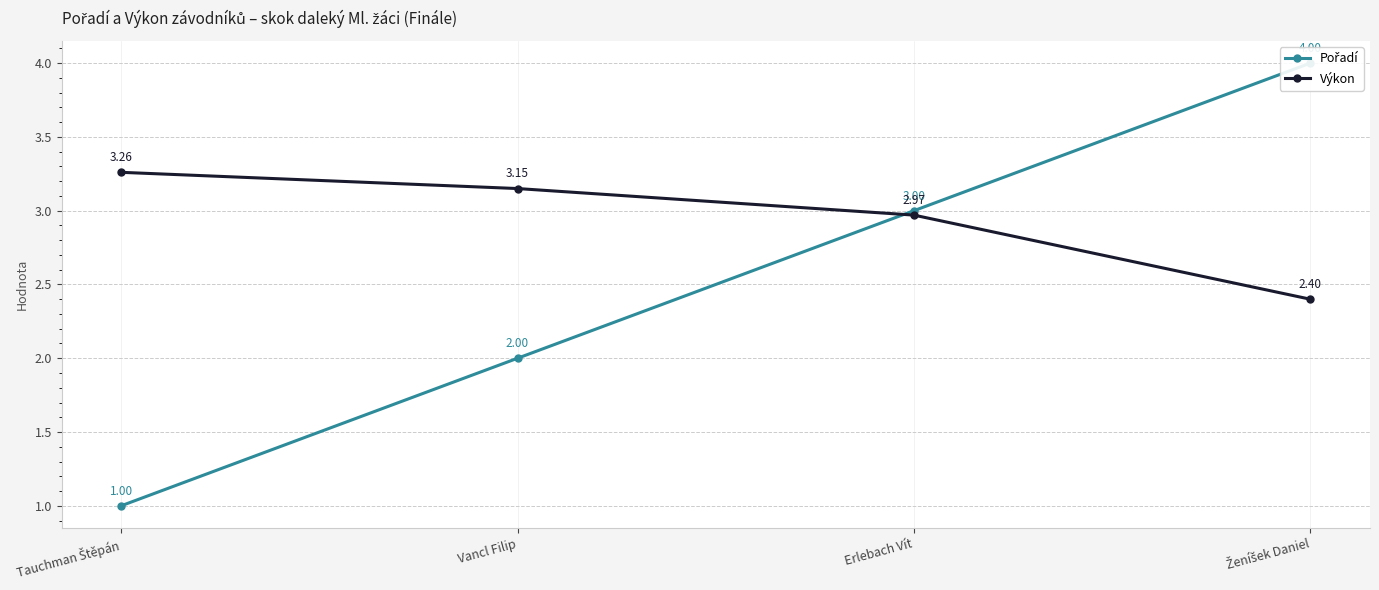

Reading left to right, extract all data points from this chart.

Pořadí: Tauchman Štěpán=1.0	Vancl Filip=2.0	Erlebach Vít=3.0	Ženíšek Daniel=4.0
Výkon: Tauchman Štěpán=3.3	Vancl Filip=3.1	Erlebach Vít=3.0	Ženíšek Daniel=2.4